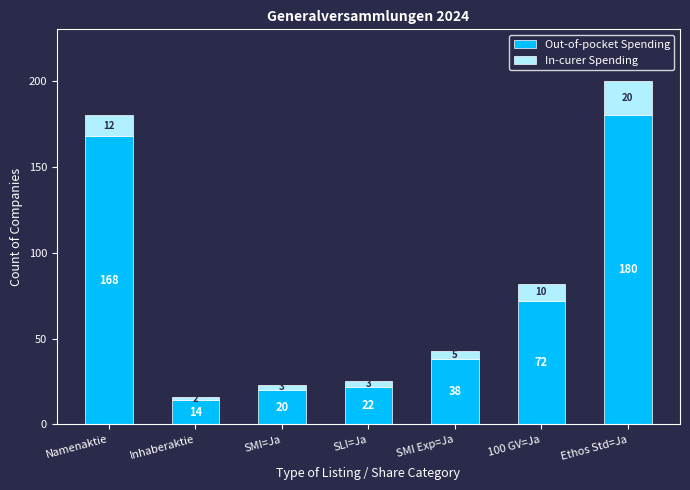

Count the number of data series in this chart.

2